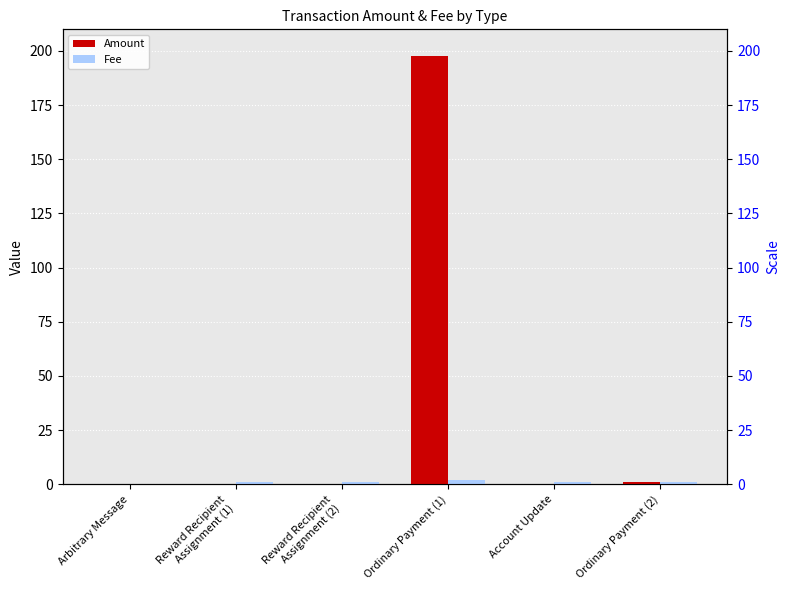

The Fee series shows 1.0 at Reward Recipient
Assignment (2). True or false?

True